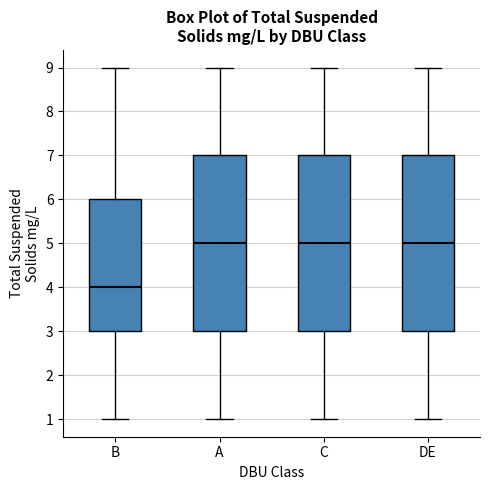

Reading left to right, read every box against the y-axis: the position of its median line, the range the box covers, and the ends of its whiskers. The values are not printed on the chart, so give them approximately, as read against the axis.

B: median 4, box 3 to 6, whiskers 1 to 9
A: median 5, box 3 to 7, whiskers 1 to 9
C: median 5, box 3 to 7, whiskers 1 to 9
DE: median 5, box 3 to 7, whiskers 1 to 9